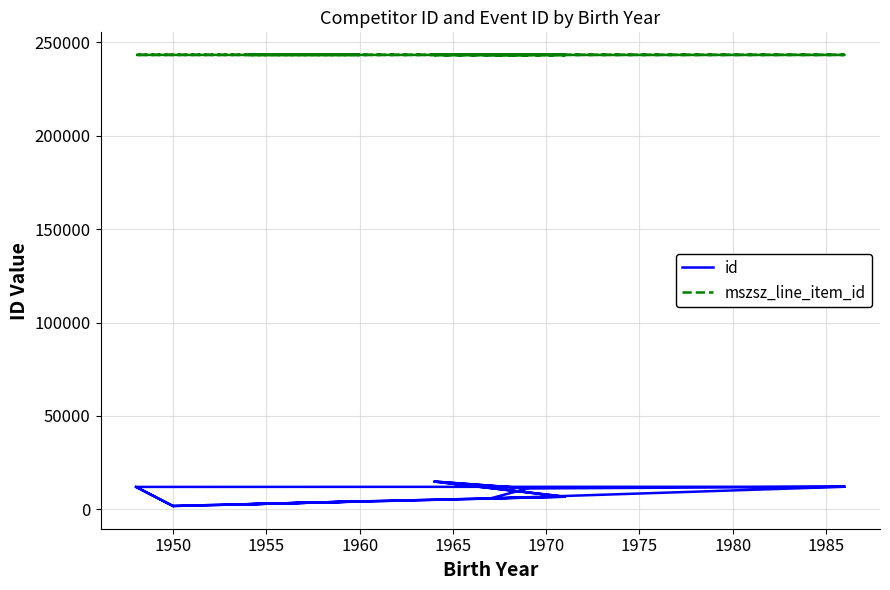

True or false: id and mszsz_line_item_id cross at least once.

False